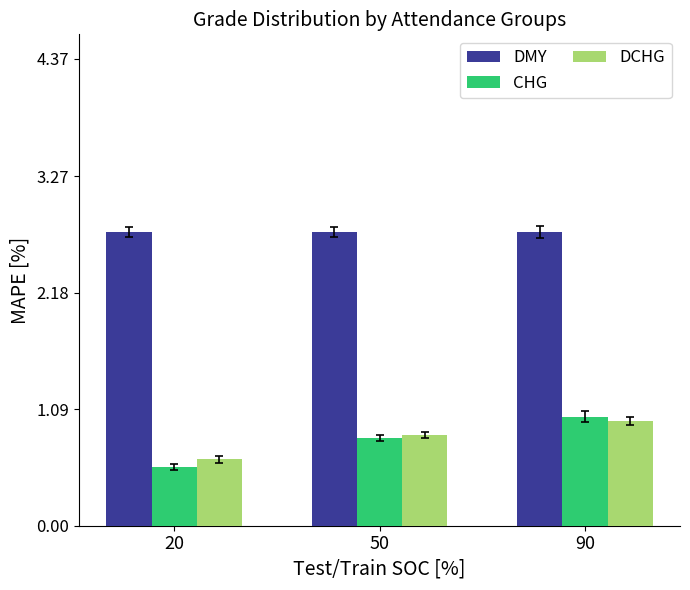

List the labels in order of DCHG value, smallest first.

20, 50, 90